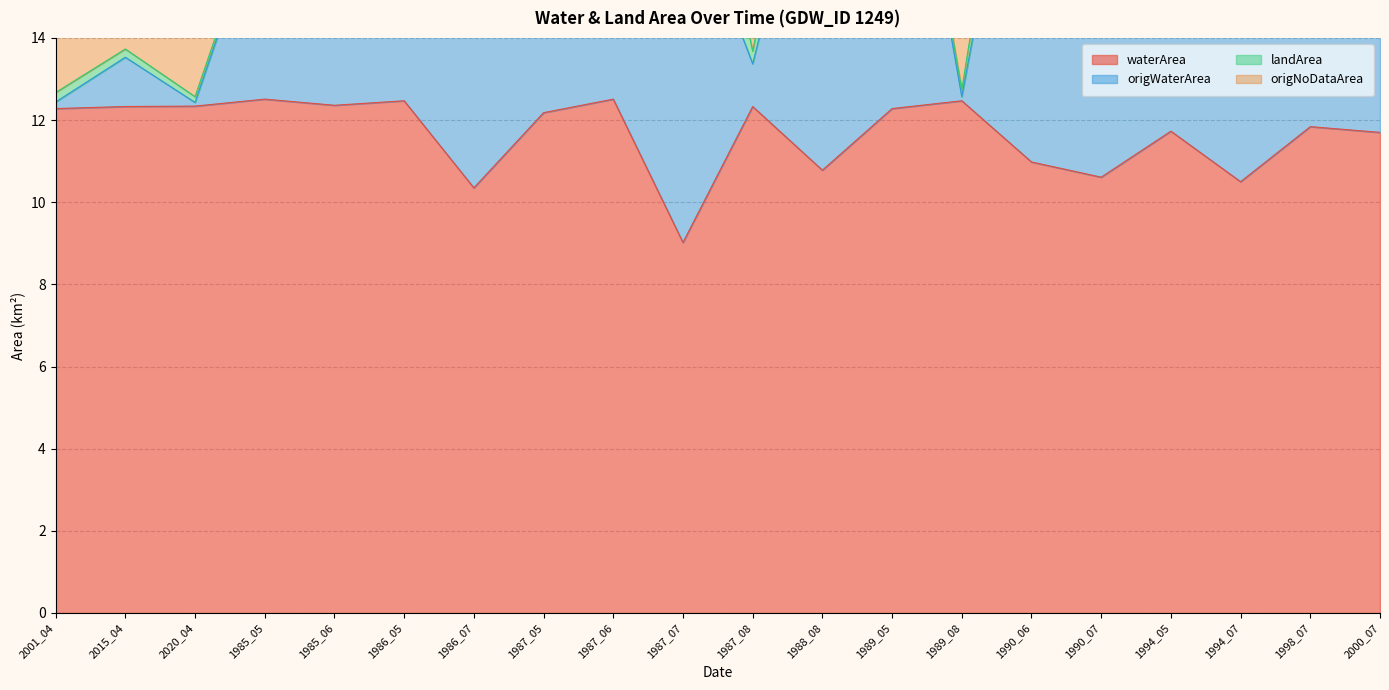

How many data points in landArea are less than 24?

6